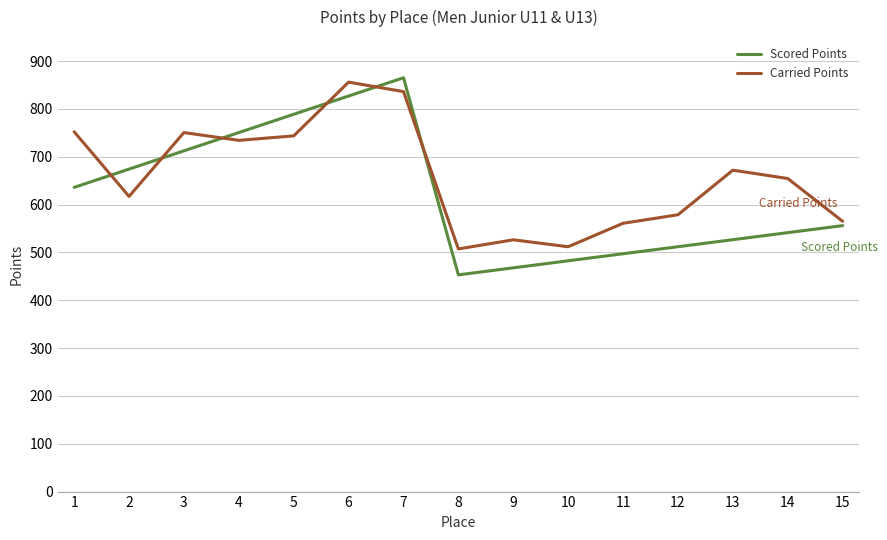

In Scored Points, how many points are lower than both neighbors (excluding endpoints)?

1